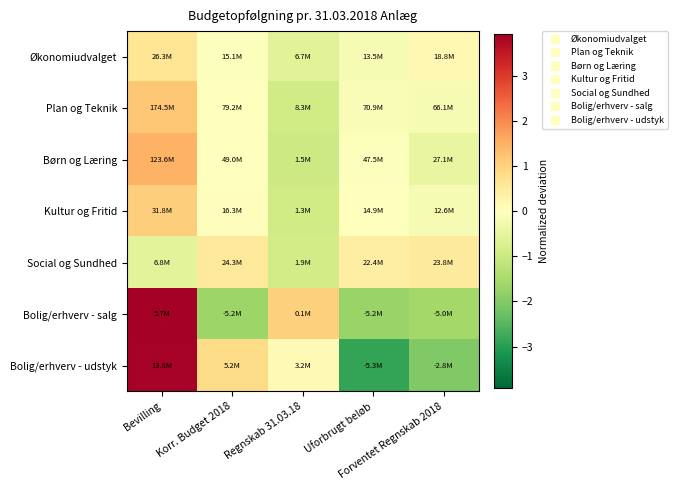

How many data points does each series have?

5